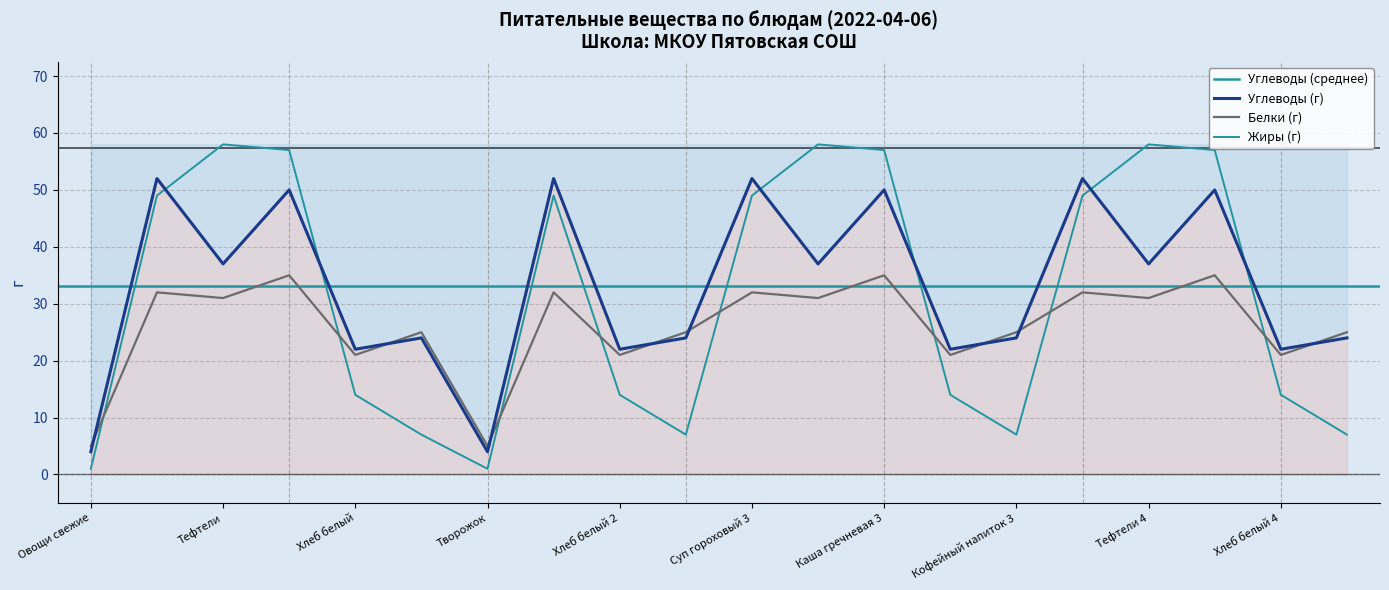

Reading left to right, list all the values displayed in this chart.

Белки: 5	32	31	35	21	25	5	32	21	25	32	31	35	21	25	32	31	35	21	25
Жиры: 1	49	58	57	14	7	1	49	14	7	49	58	57	14	7	49	58	57	14	7
Углеводы: 4	52	37	50	22	24	4	52	22	24	52	37	50	22	24	52	37	50	22	24